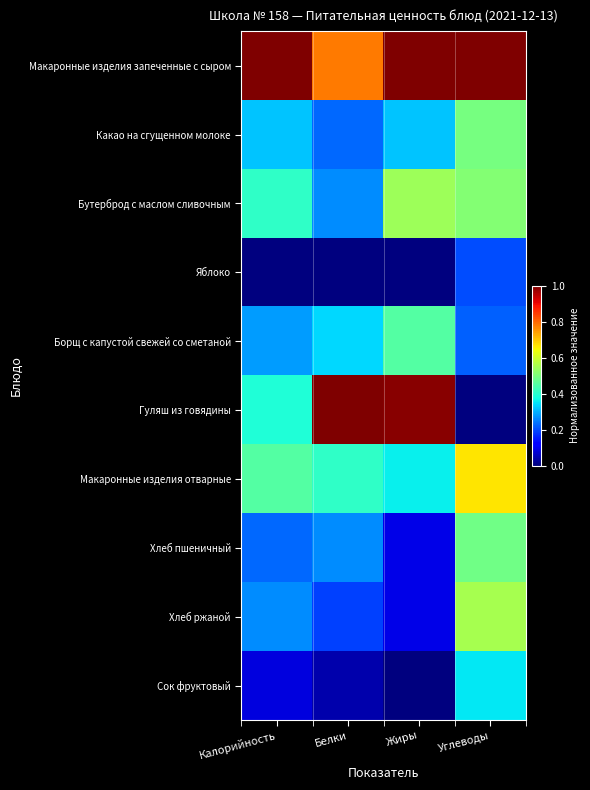

Reading right to left, extract all data points from this chart.

Макаронные изделия запеченные с сыром: Углеводы=1.0	Жиры=1.0	Белки=0.8	Калорийность=1.0
Какао на сгущенном молоке: Углеводы=0.5	Жиры=0.3	Белки=0.2	Калорийность=0.3
Бутерброд с маслом сливочным: Углеводы=0.5	Жиры=0.5	Белки=0.3	Калорийность=0.4
Яблоко: Углеводы=0.2	Жиры=0.0	Белки=0.0	Калорийность=0.0
Борщ с капустой свежей со сметаной: Углеводы=0.2	Жиры=0.4	Белки=0.3	Калорийность=0.3
Гуляш из говядины: Углеводы=0.0	Жиры=1.0	Белки=1.0	Калорийность=0.4
Макаронные изделия отварные: Углеводы=0.7	Жиры=0.4	Белки=0.4	Калорийность=0.5
Хлеб пшеничный: Углеводы=0.5	Жиры=0.1	Белки=0.3	Калорийность=0.2
Хлеб ржаной: Углеводы=0.6	Жиры=0.1	Белки=0.2	Калорийность=0.3
Сок фруктовый: Углеводы=0.4	Жиры=0.0	Белки=0.0	Калорийность=0.1